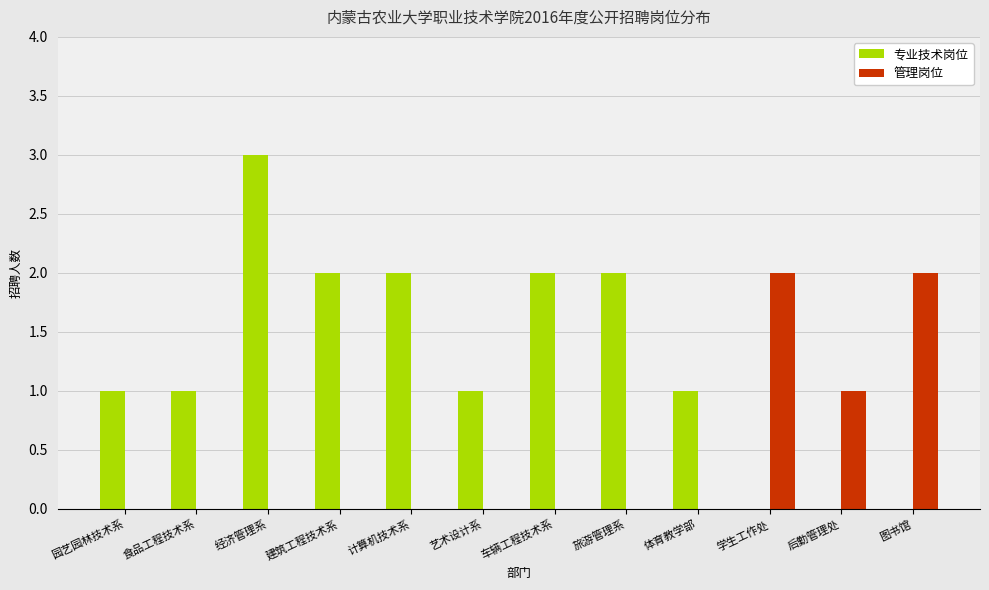

Are the bars horizontal?

No